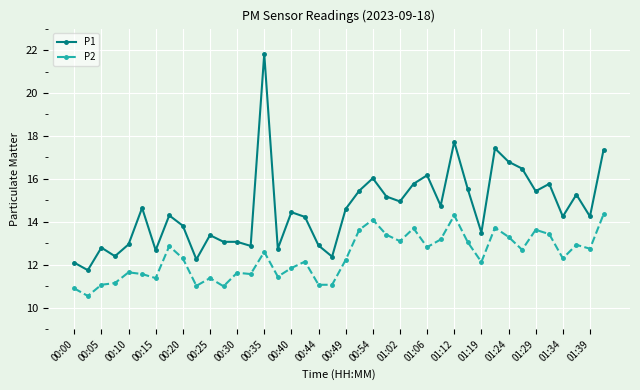

True or false: P1 and P2 intersect in this chart.

False